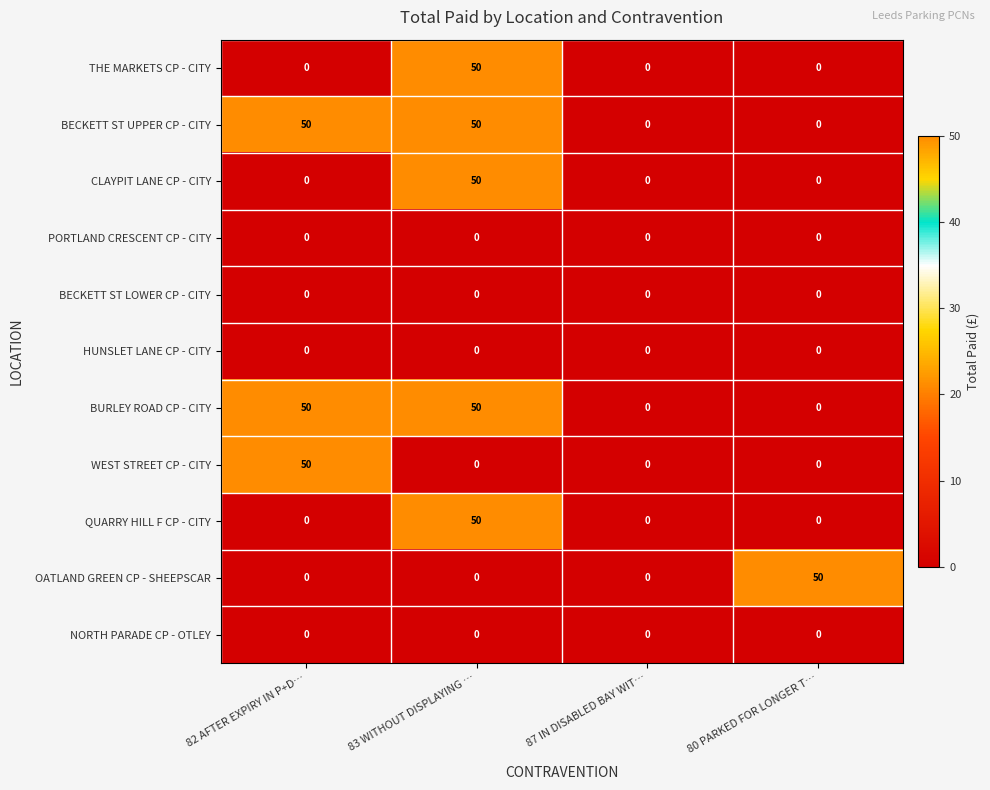

What is the difference between the maximum and minimum values in the OATLAND GREEN CP - SHEEPSCAR series?

50